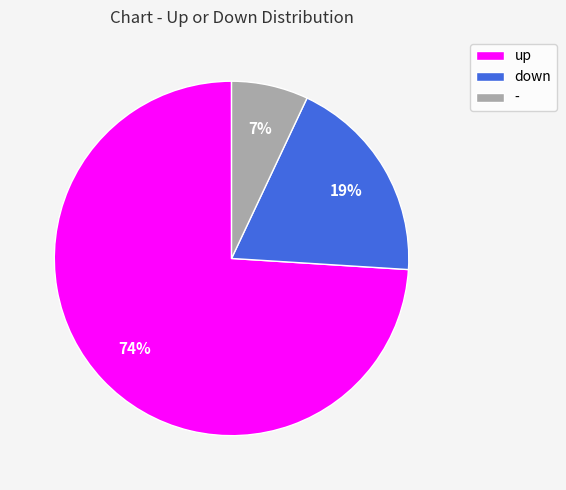

Rank the categories by value from lowest to highest.

-, down, up